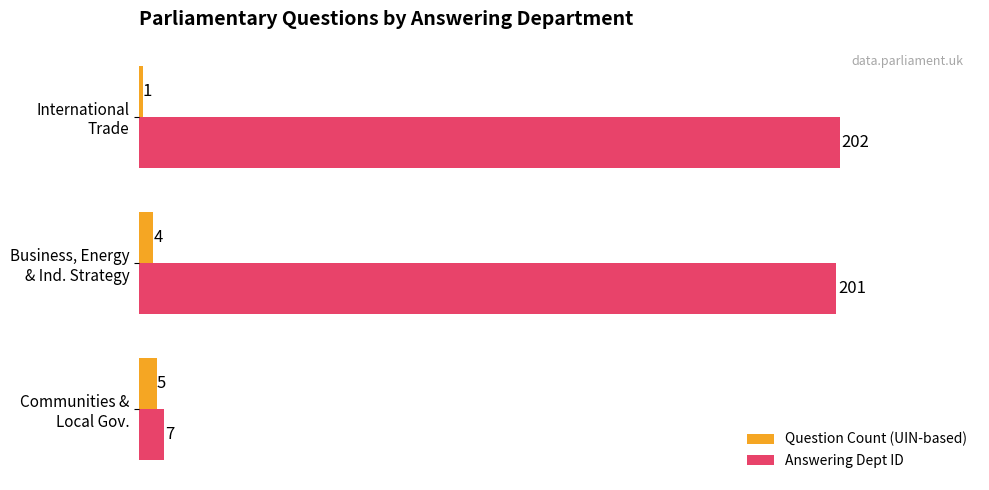

Rank the series by their maximum value, from highest to lowest.

Answering Dept ID, Question Count (UIN-based)